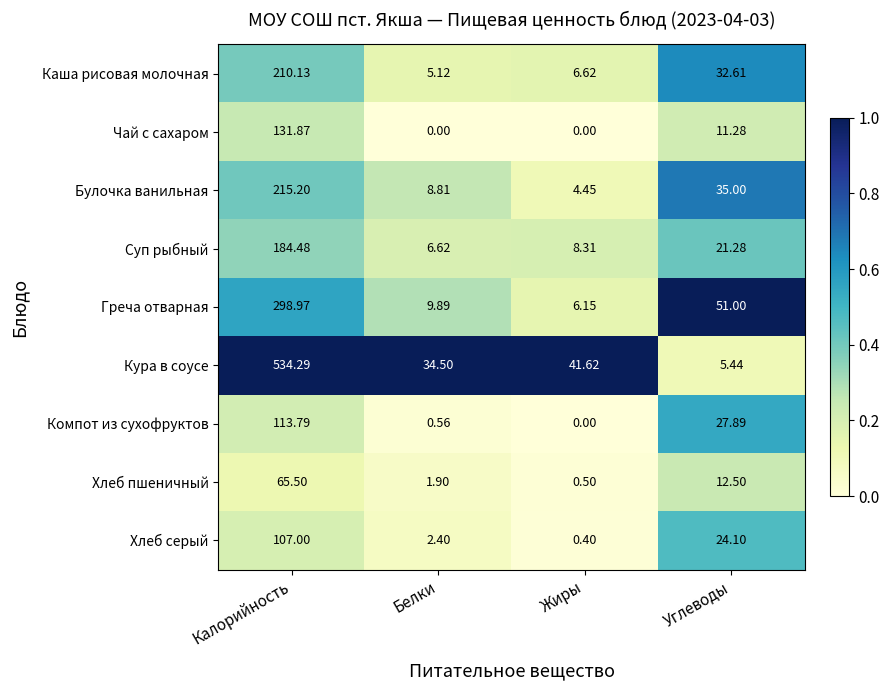

Which series has the largest total across all categories?

Кура в соусе